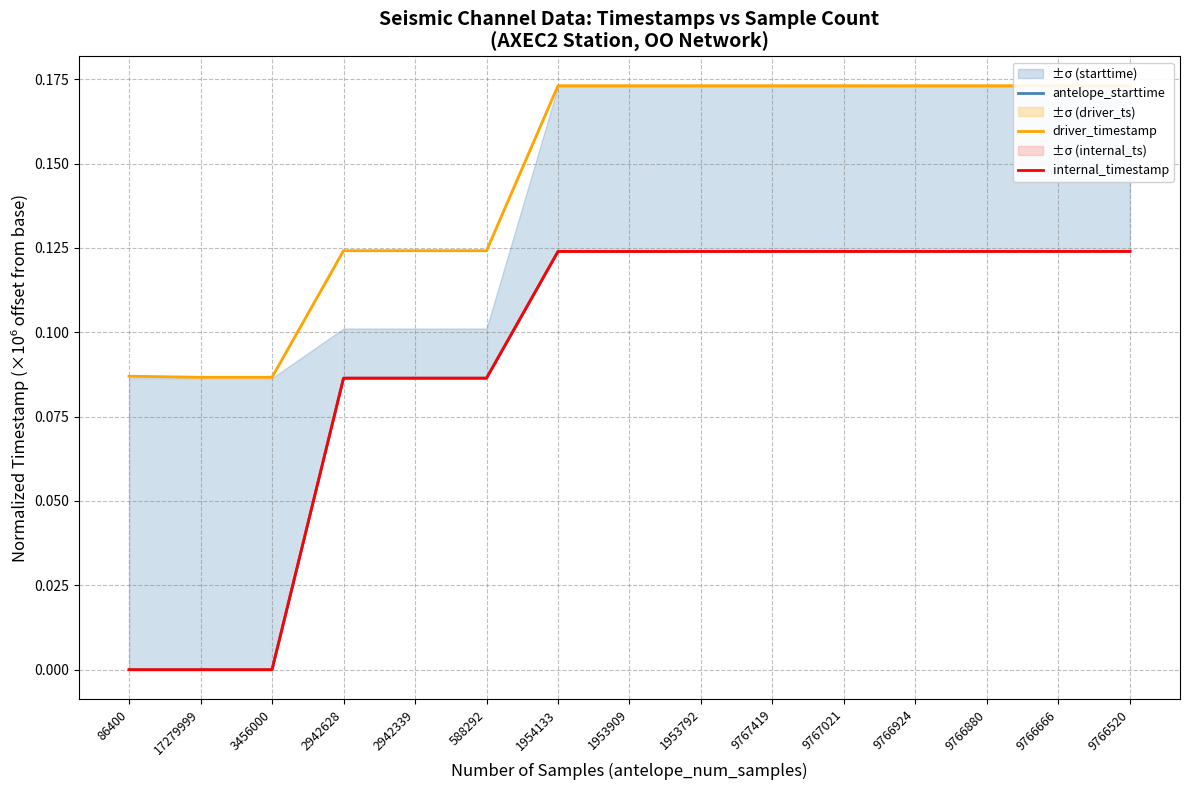

Which category has the highest value in the antelope_starttime series?

9766520